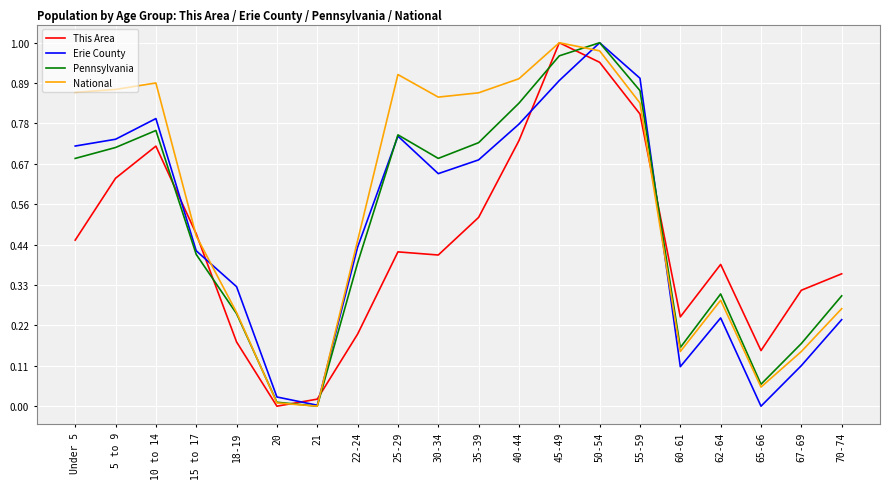

After their last crossing, which series has the higher values: This Area or Erie County?

This Area